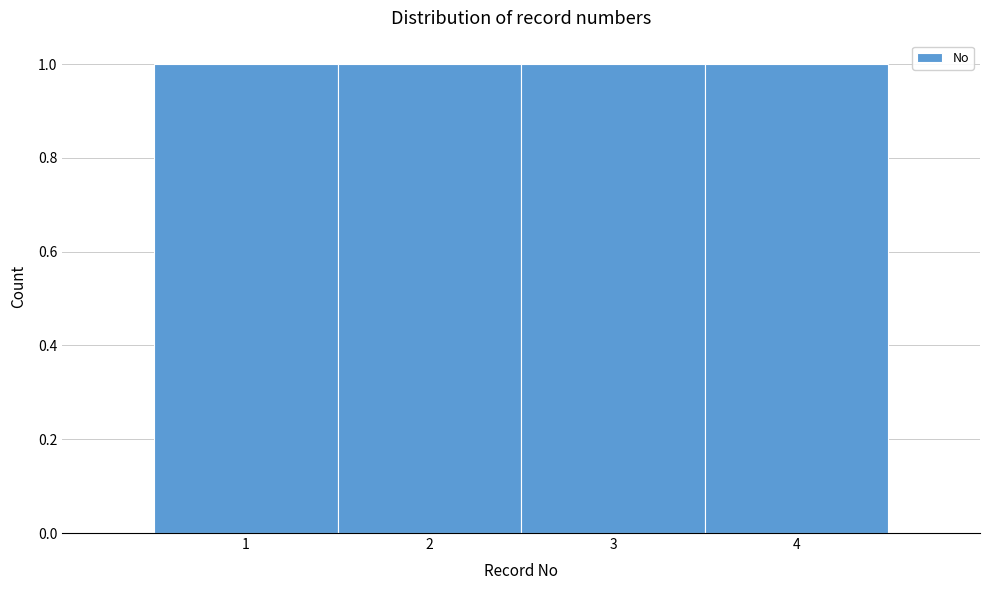

What is the height of the bar covering 1.5 to 2.5 on the x-axis? The values are not printed on the chart, so give them approximately, as read against the axis.

1